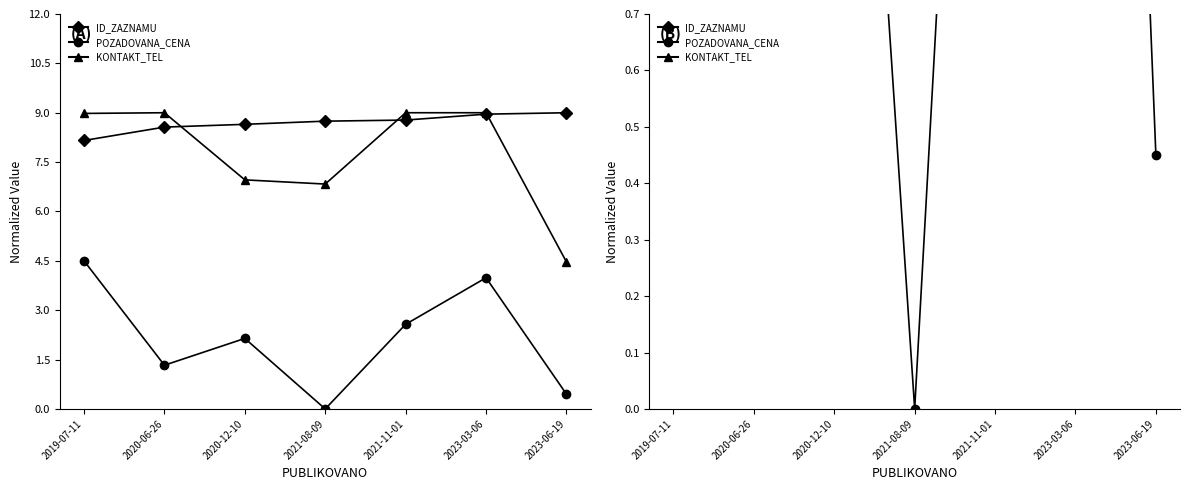

At which label does ID_ZAZNAMU reach its peak?

2023-06-19